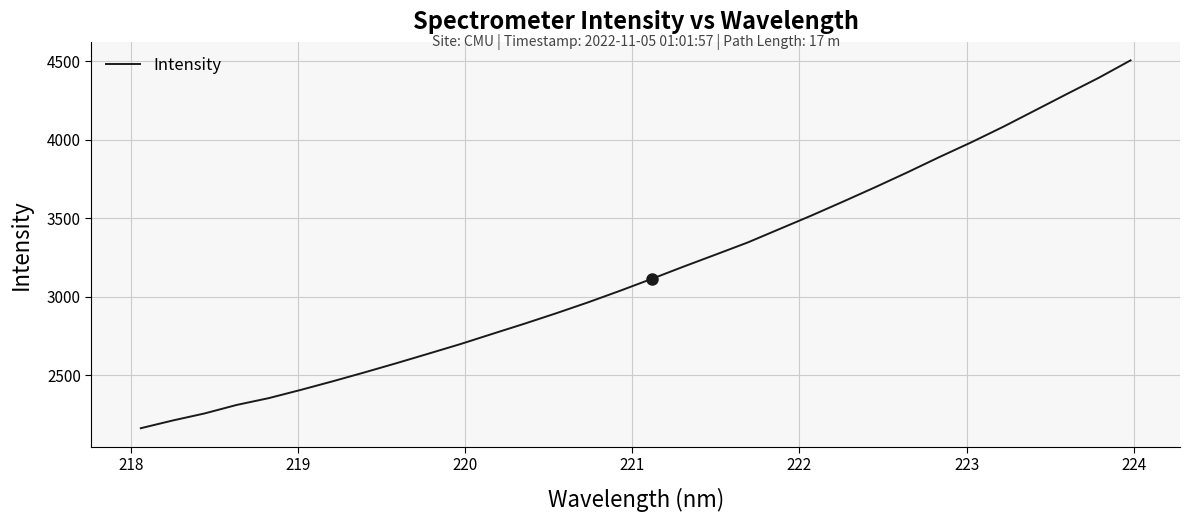

What is the smallest value displayed?

2162.4